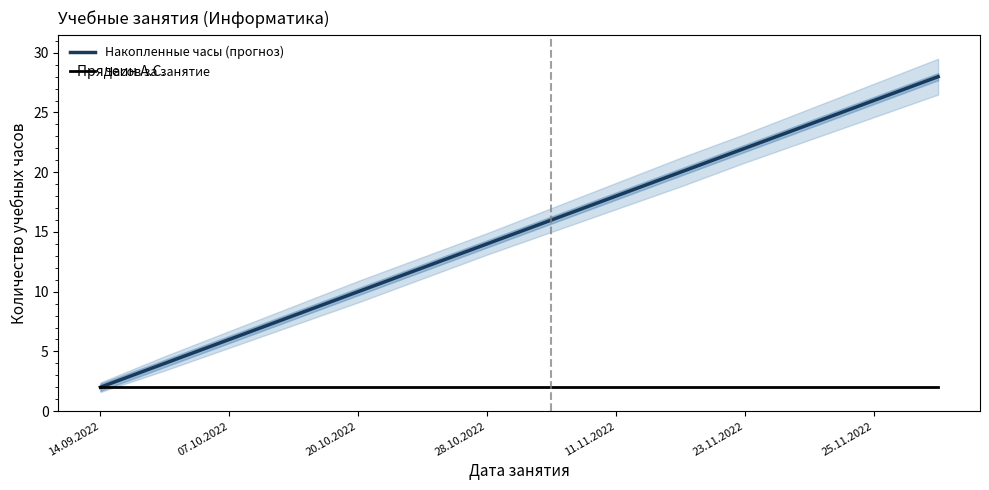

The Часов за занятие series shows 1 at 28.10.2022. True or false?

False